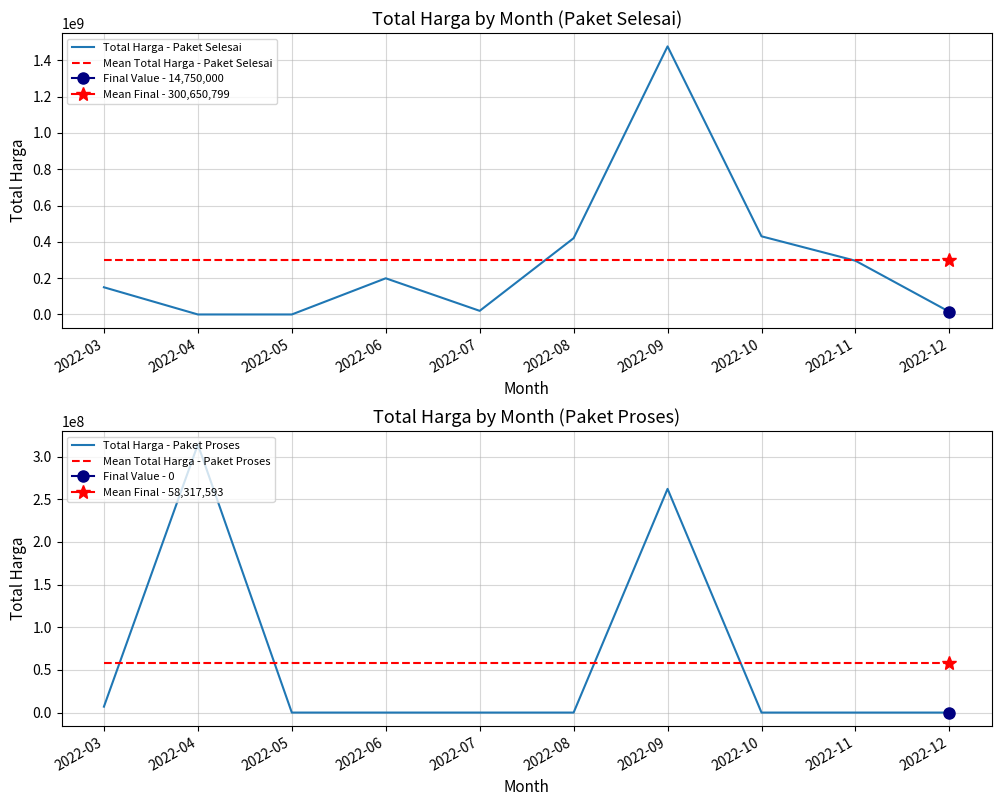

Where is Mean Total Harga - Paket Proses nearest to the value 58317593?

2022-03